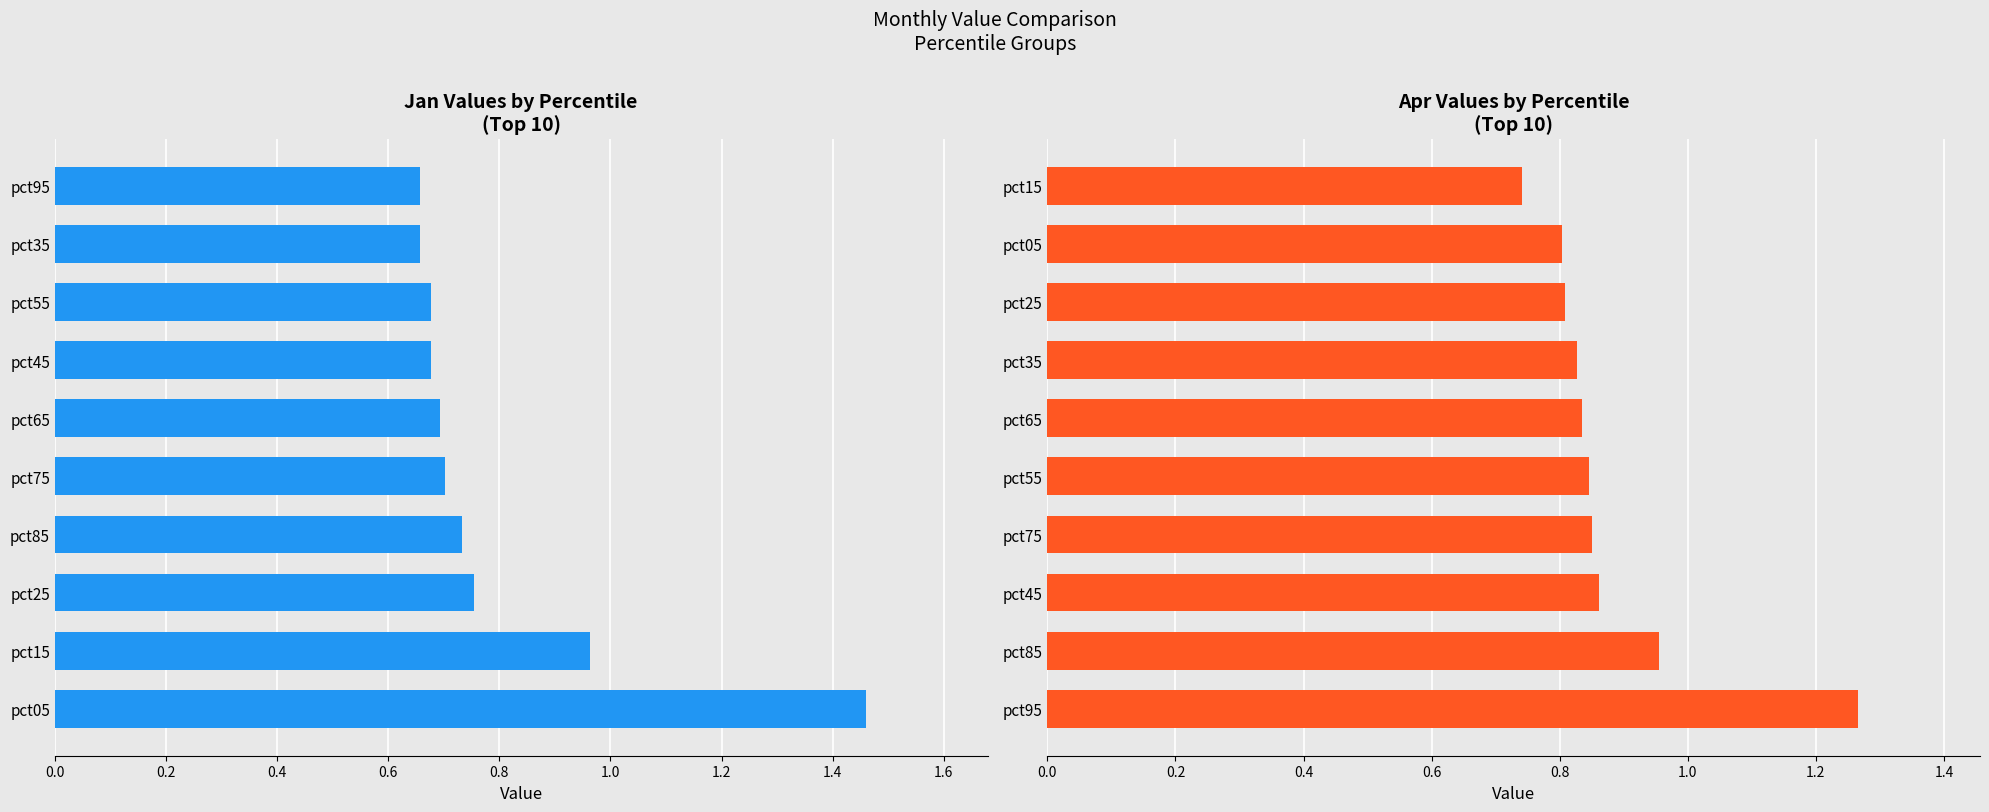

What is the maximum value shown in the chart?

1.5